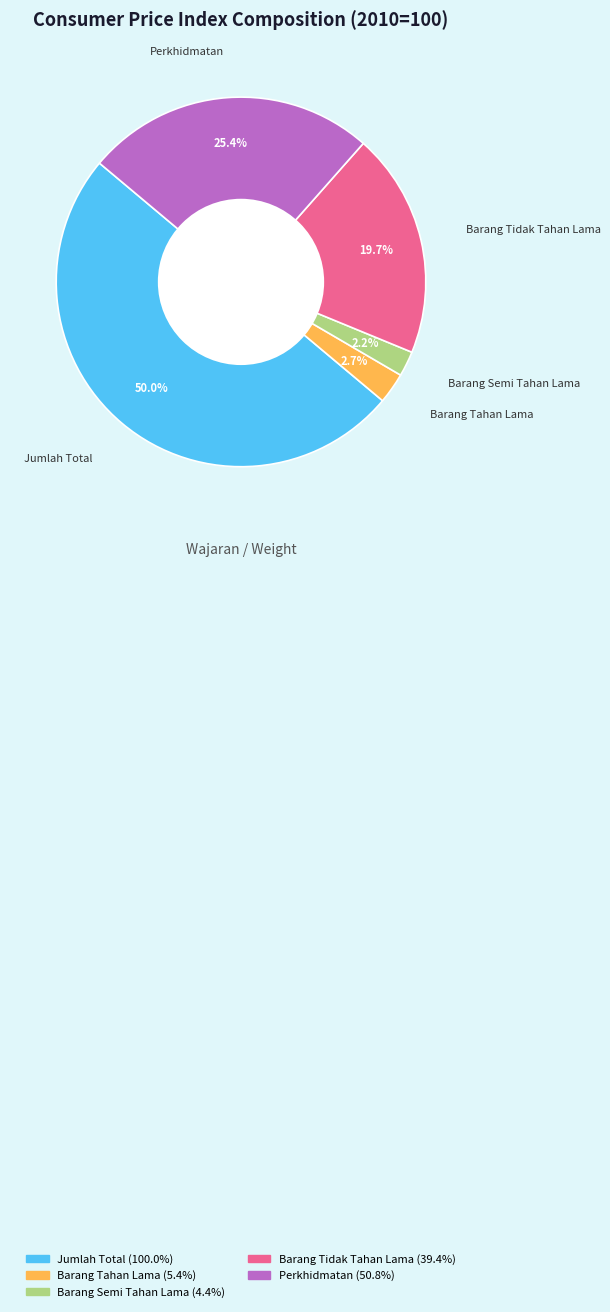

Is Barang Tahan Lama the majority of the pie?

No